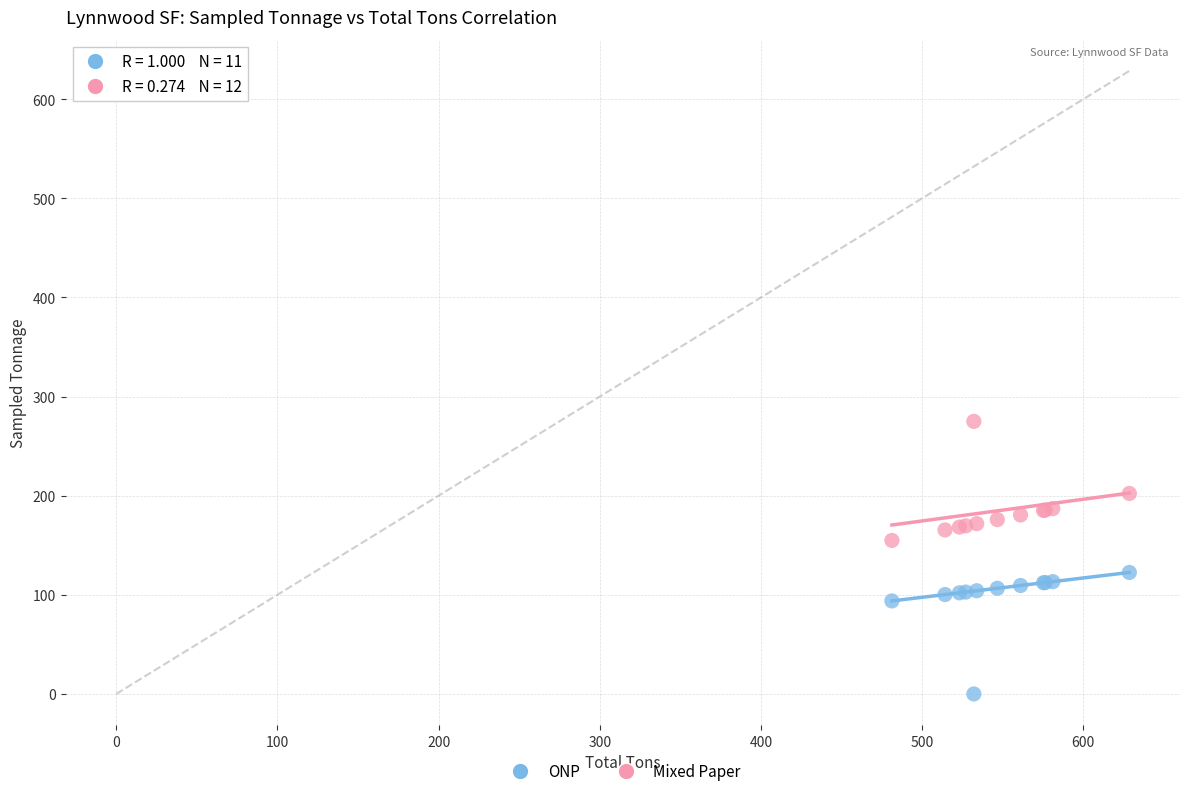

In the Mixed Paper series, what Y value is closest to 214?

202.3